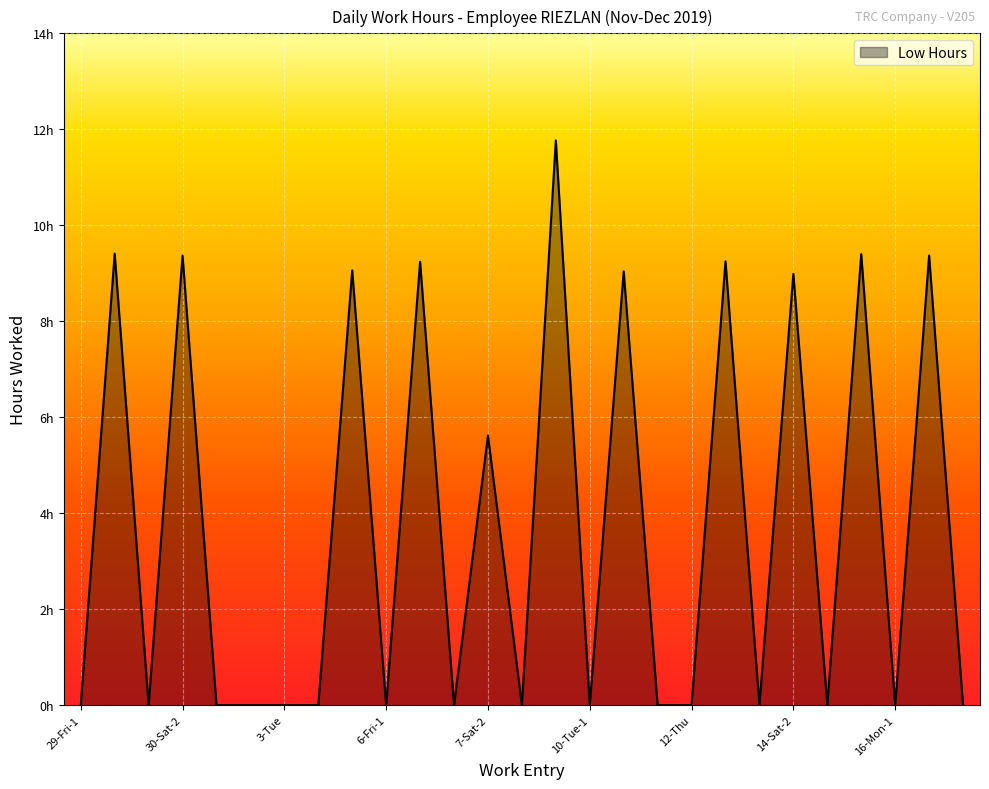

Is this an area chart (filled region under the line)?

Yes